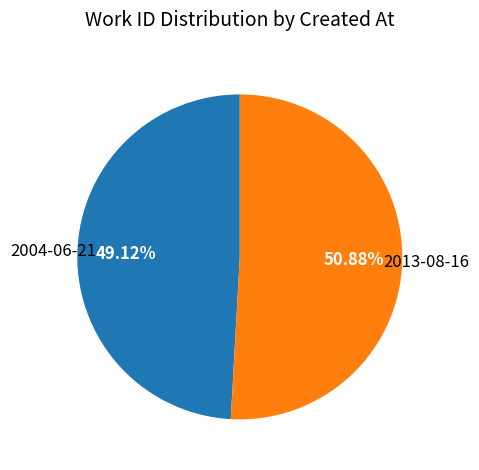

Is 2004-06-21 the majority of the pie?

No